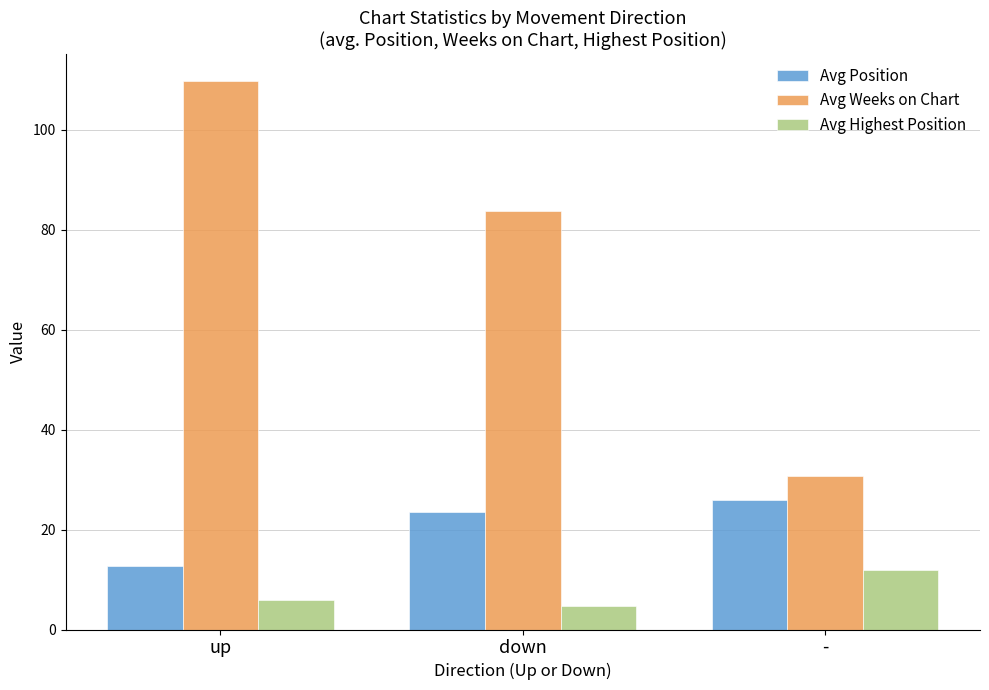

What is the total value across all series at up?

128.3